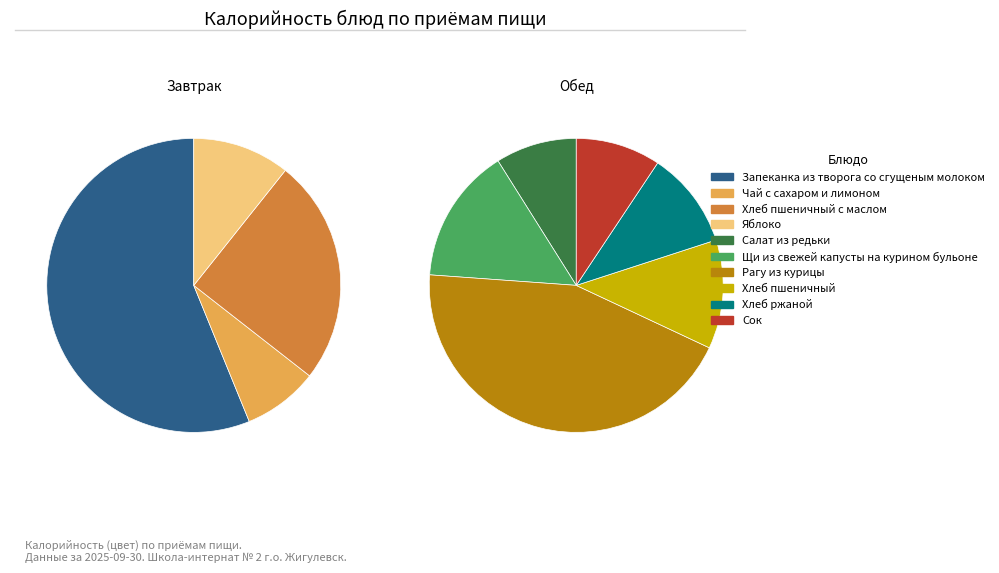

Does Хлеб пшеничный с маслом account for over 50% of the chart?

No